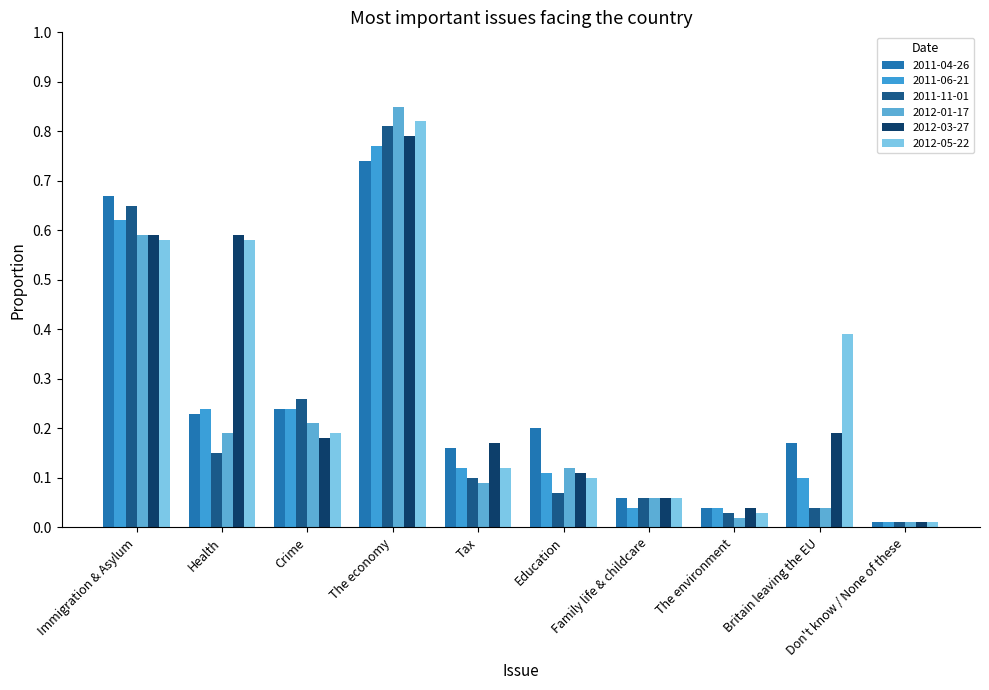

At which label does 2012-03-27 reach its minimum?

Don't know / None of these